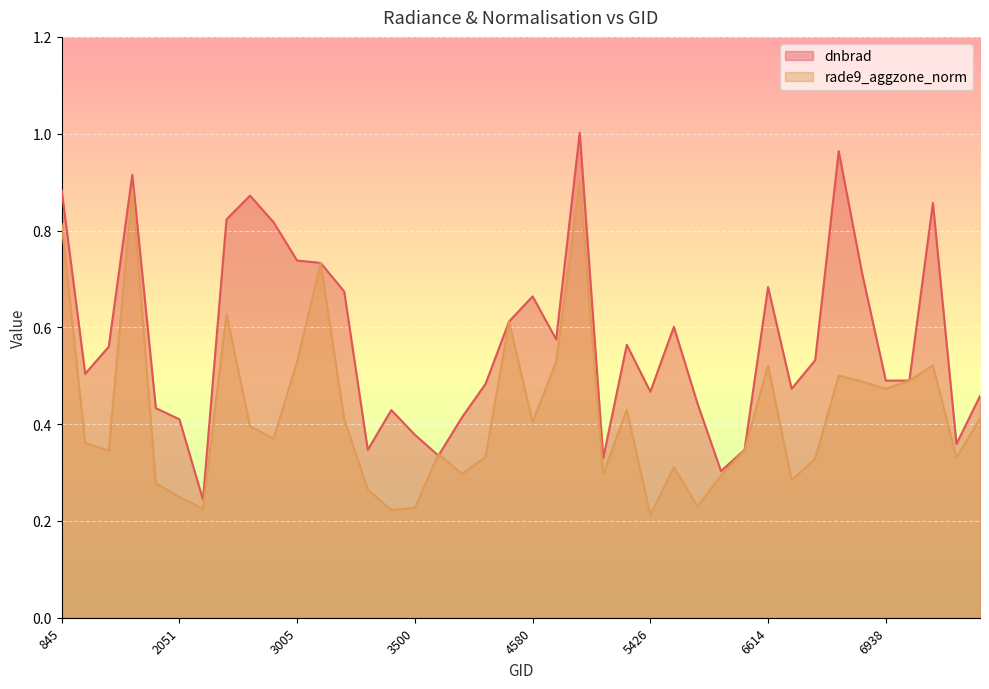

What is the sum of all dnbrad values?

22.9